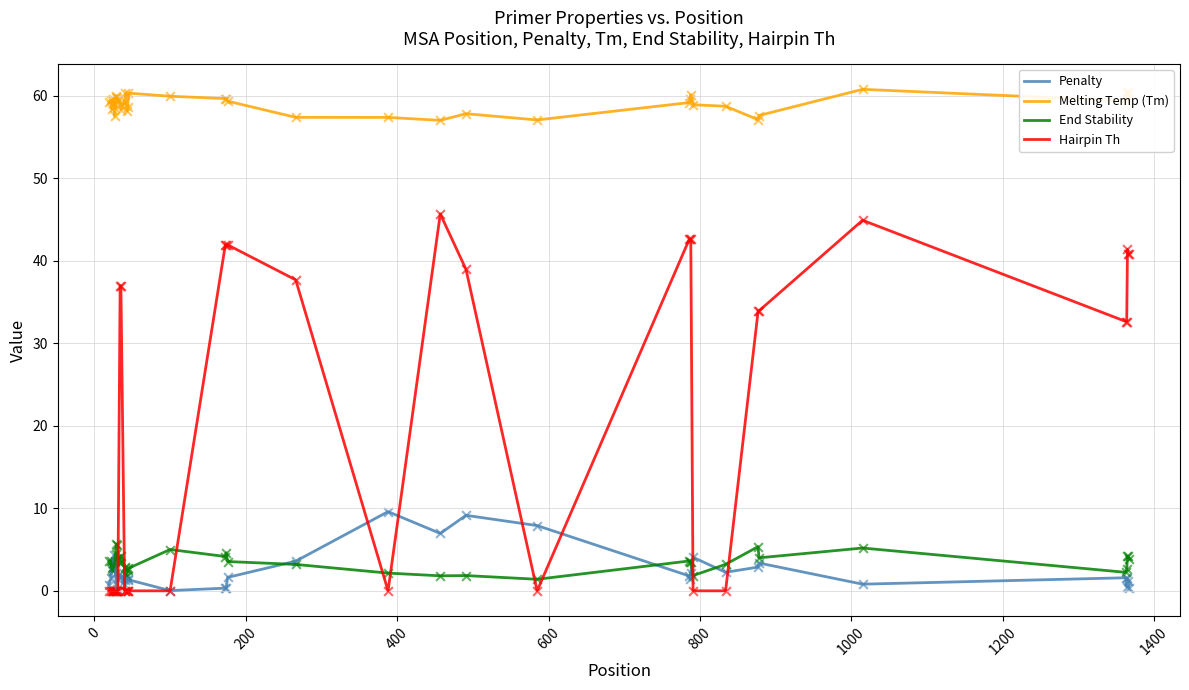

What are all the series names shown in the legend?

Penalty, Melting Temp (Tm), End Stability, Hairpin Th